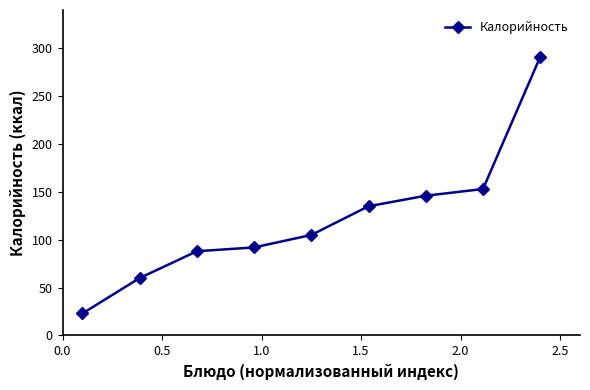

What is the difference between the second highest and second lowest values?

93